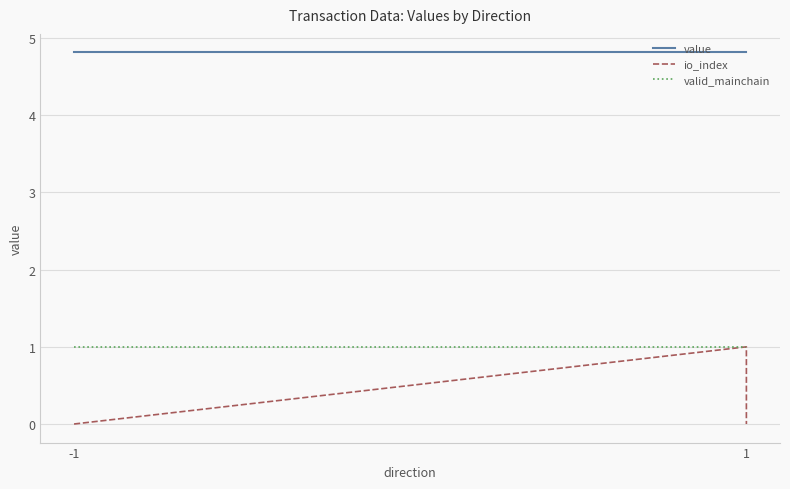

Which category has the lowest value in the io_index series?

-1